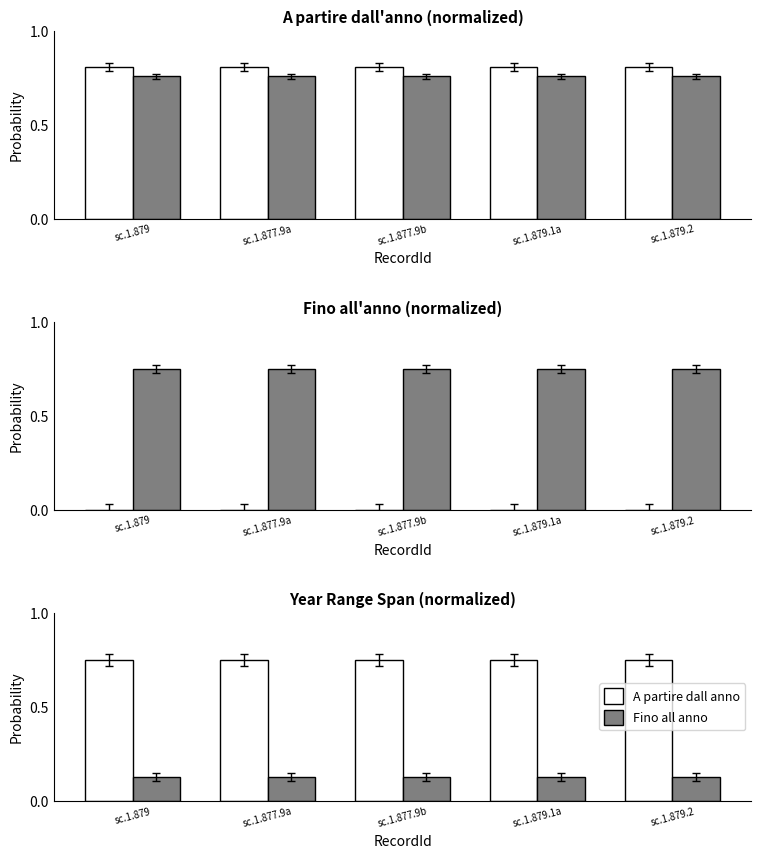

Does the chart contain any negative values?

No